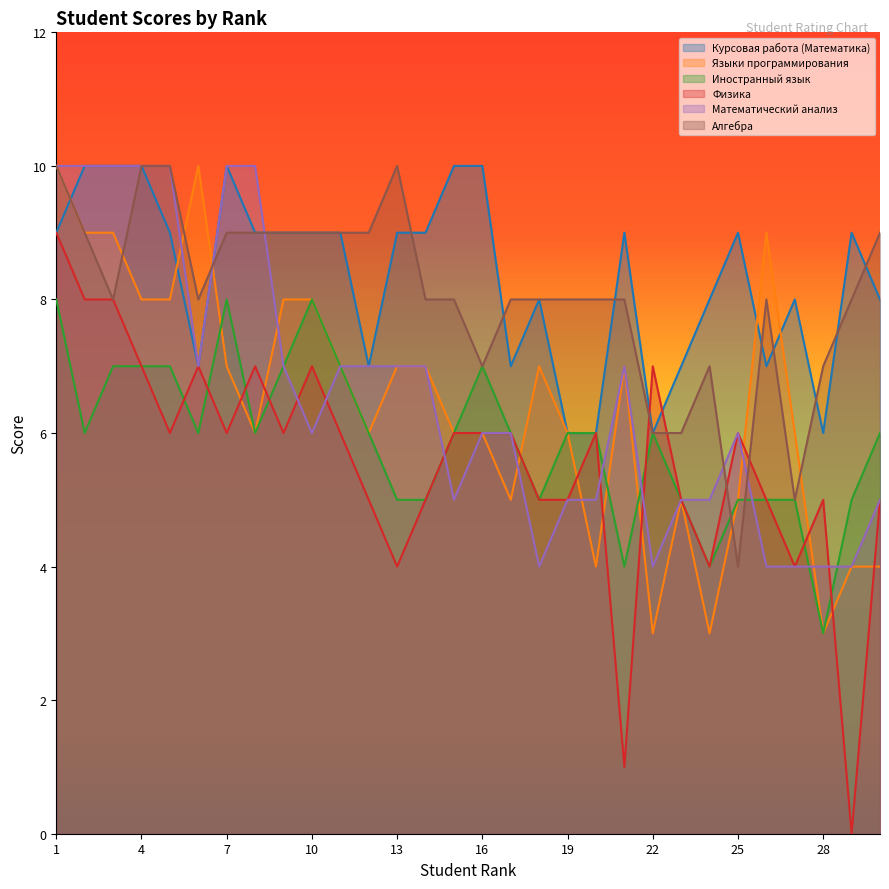

Which series changed the most between 7 and 16?

Математический анализ